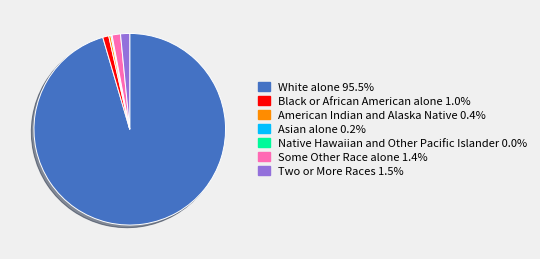

Is the sum of White alone and Black or African American alone greater than half?

Yes